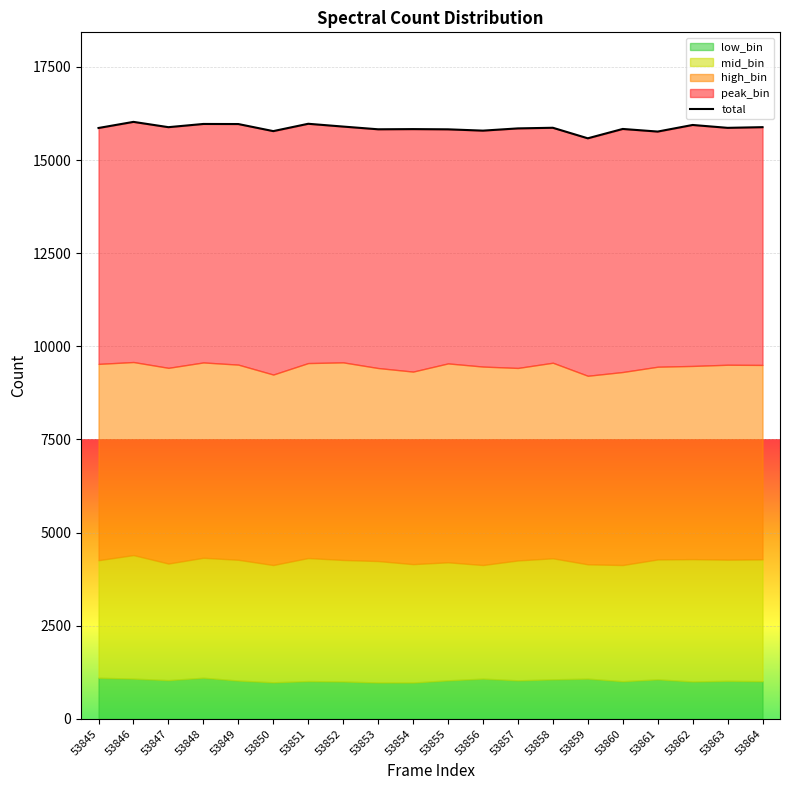

What is the value of the 13th point from the left?

15851